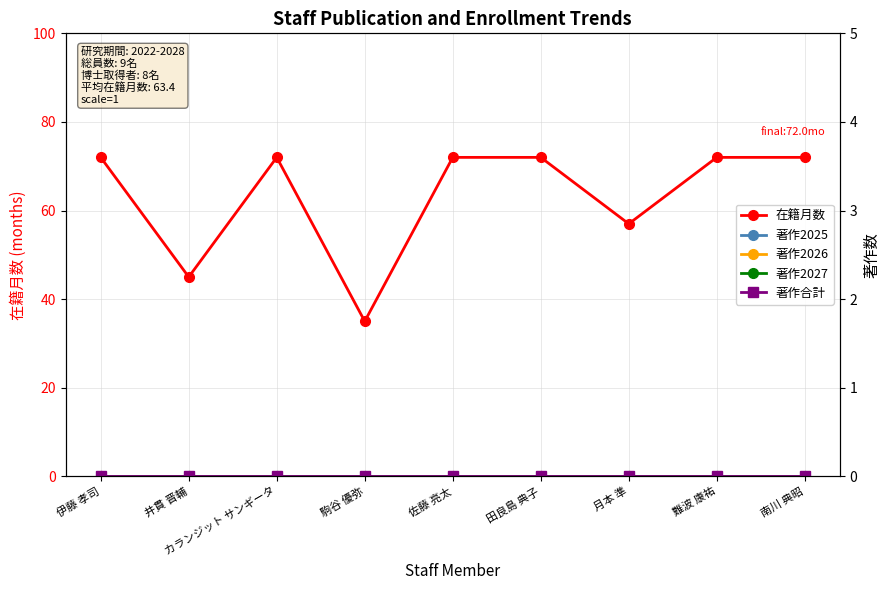

Which series has the widest spread of values?

在籍月数